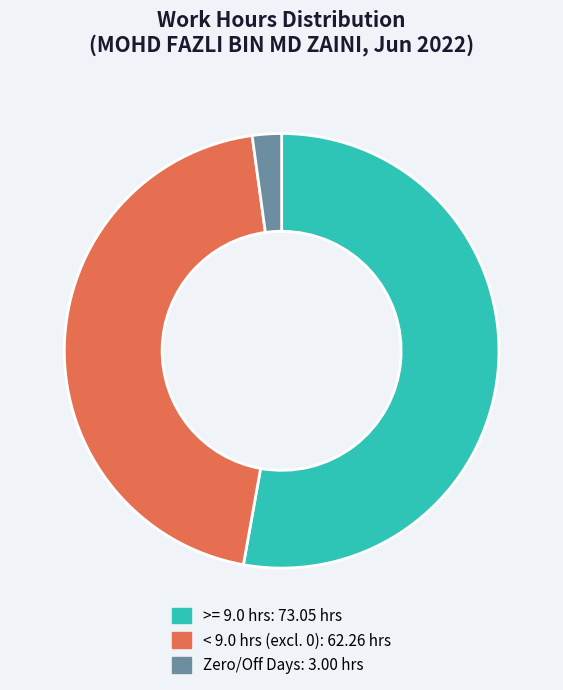

Does any single category account for the majority?

Yes